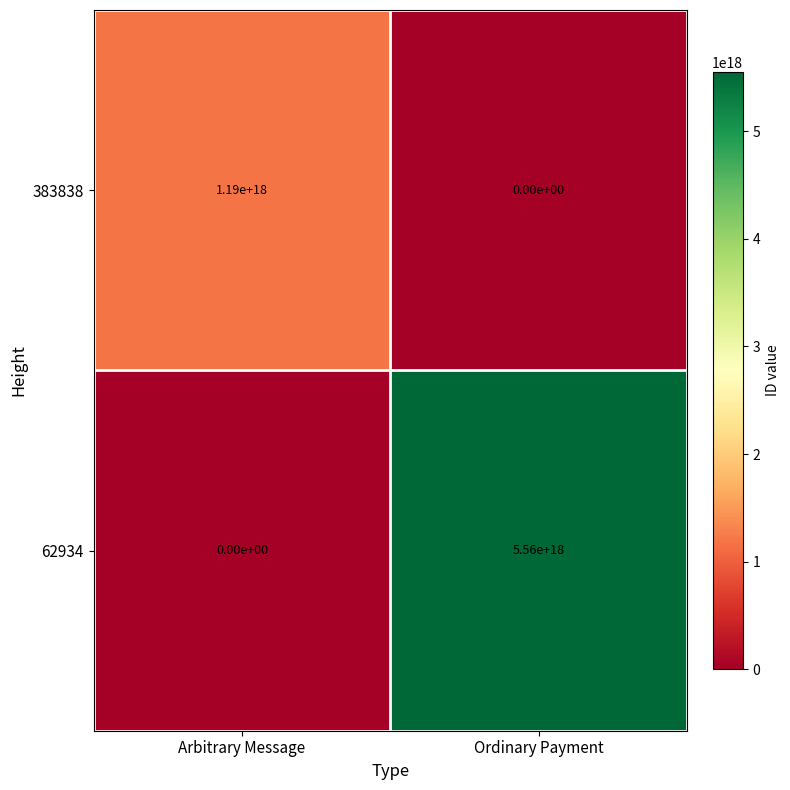

Which series changed the most between Arbitrary Message and Ordinary Payment?

62934